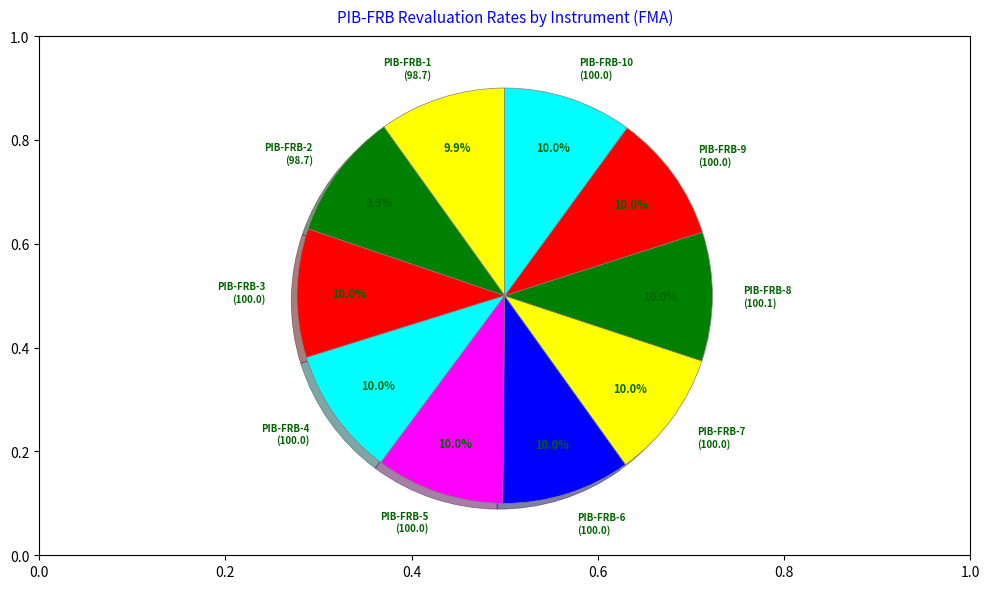

Is there any slice that represents more than half of the pie?

No